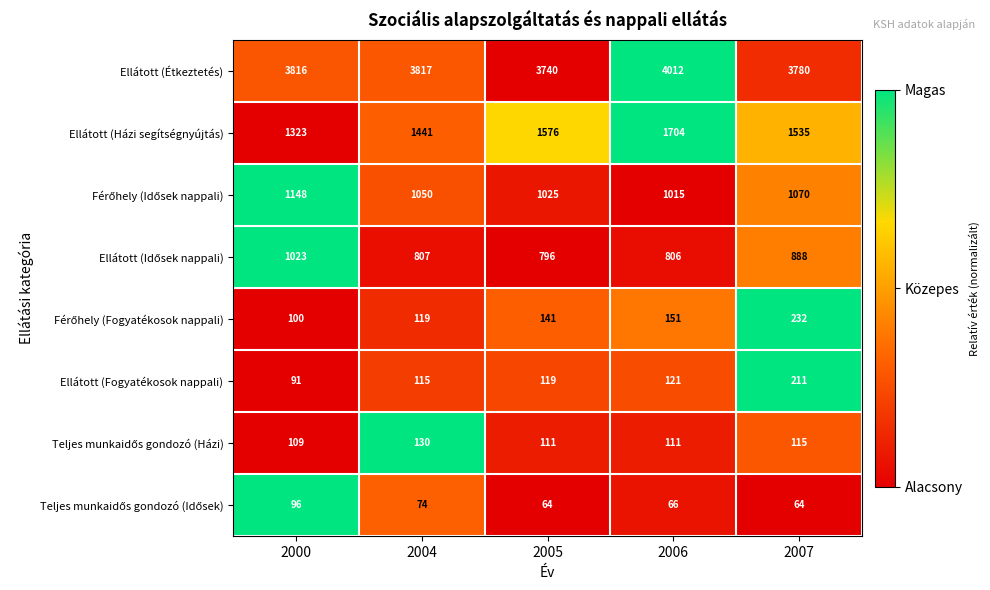

What is the total value across all series at 2005?

7572